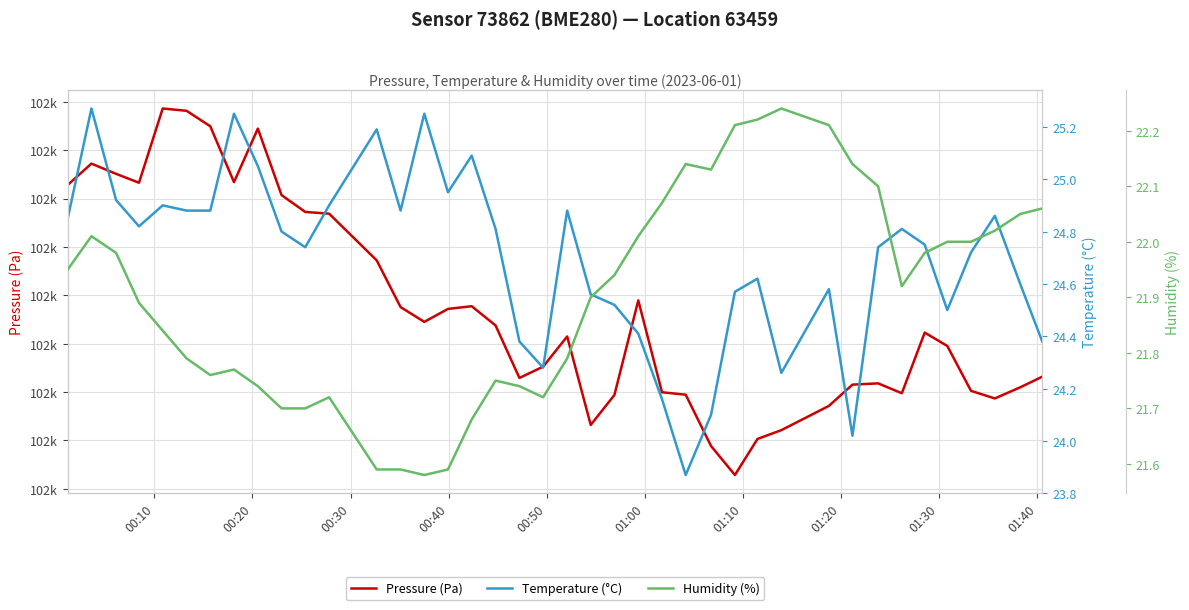

Rank the series by their maximum value, from lowest to highest.

Humidity (%), Temperature (°C), Pressure (Pa)